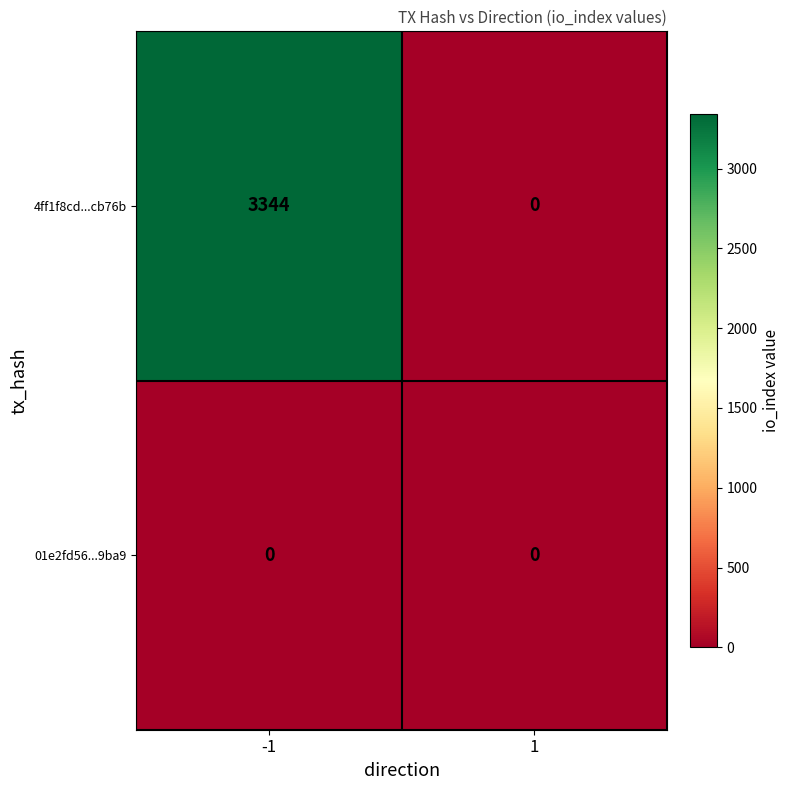

True or false: 01e2fd56...9ba9 has a value of 0 at 1.

True